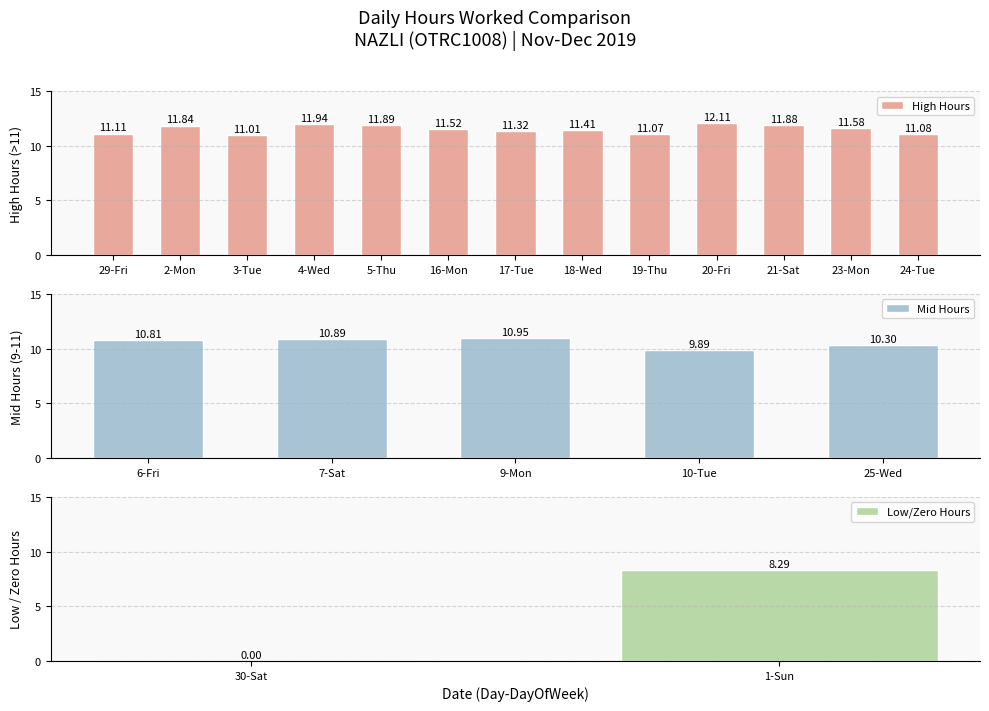

At which label does the data first exceed 11?

29-Fri